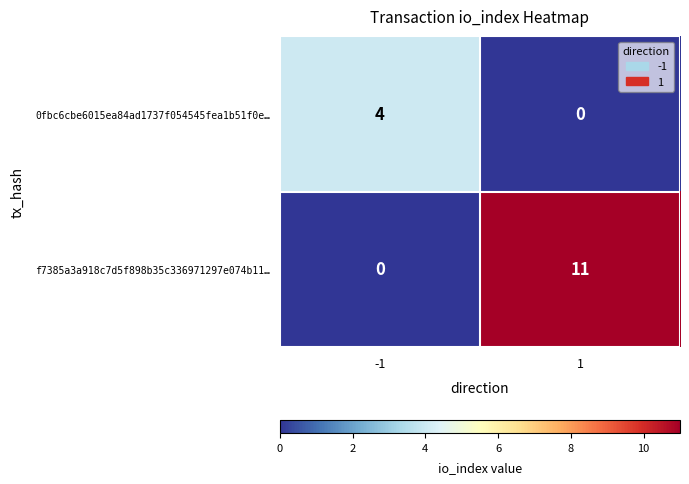

Rank the series by their average value, from highest to lowest.

f7385a3a918c7d5f898b35c336971297e074b11…, 0fbc6cbe6015ea84ad1737f054545fea1b51f0e…